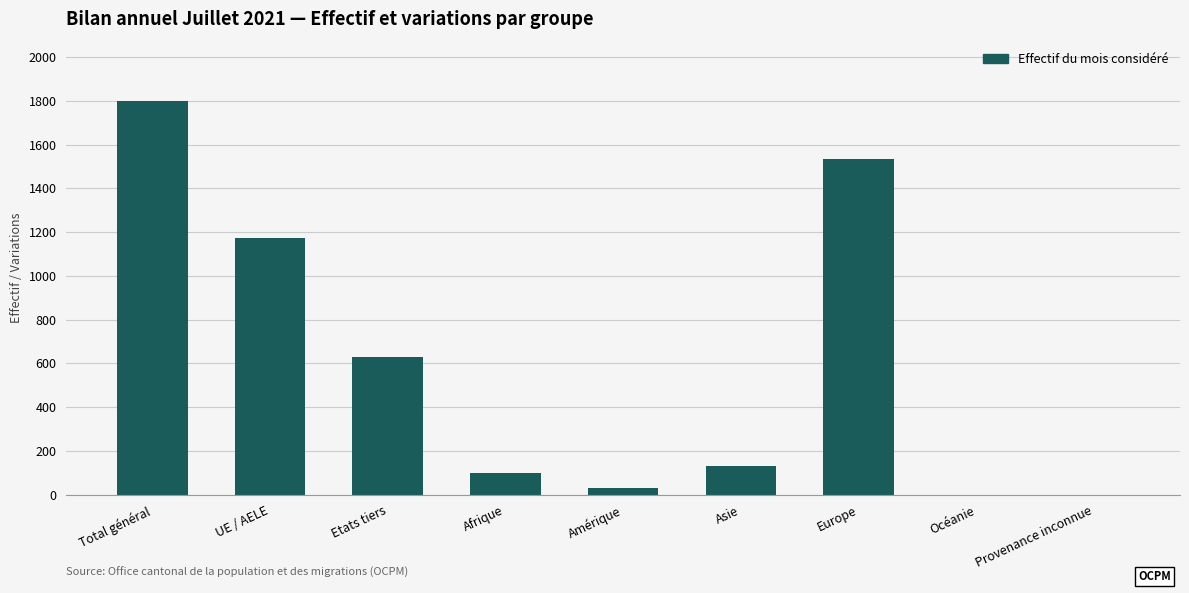

Is it true that the value at UE / AELE is 1173?

True